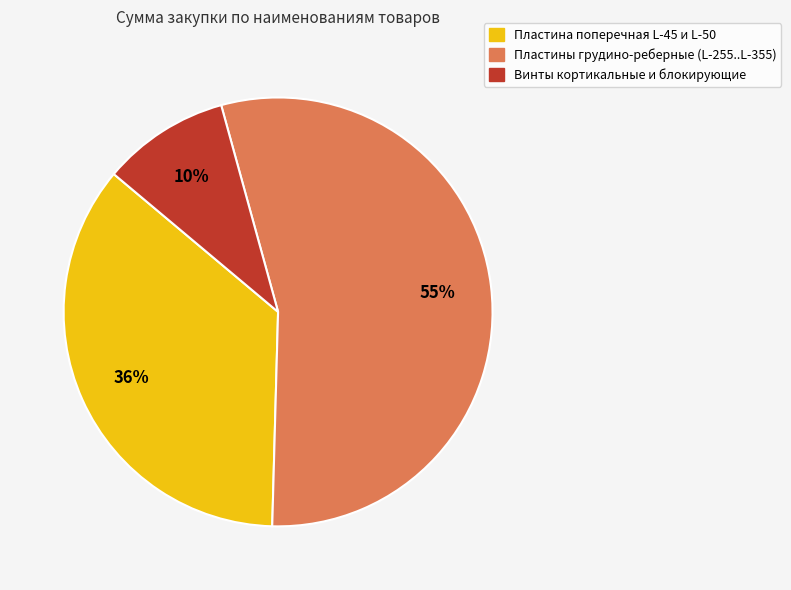

To the nearest percent, what is the difference between the largest and smallest slice percentages?

45%